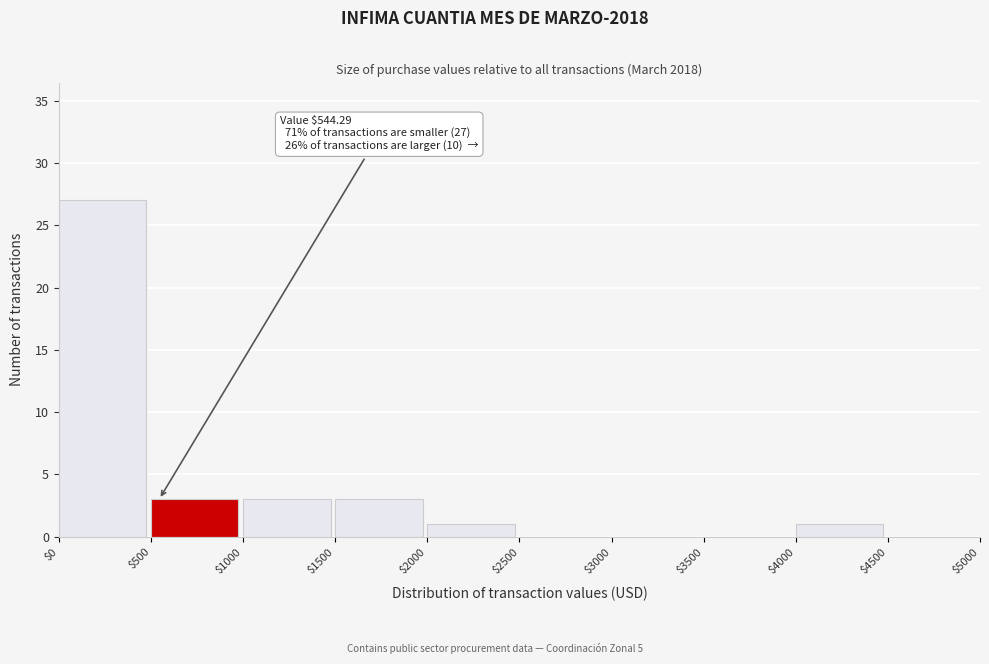

Which range on the x-axis has the tallest bar?

$0 to $500